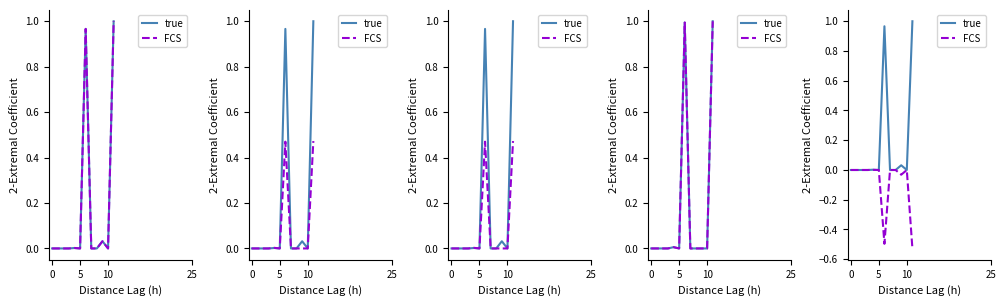

True or false: true and FCS intersect in this chart.

False